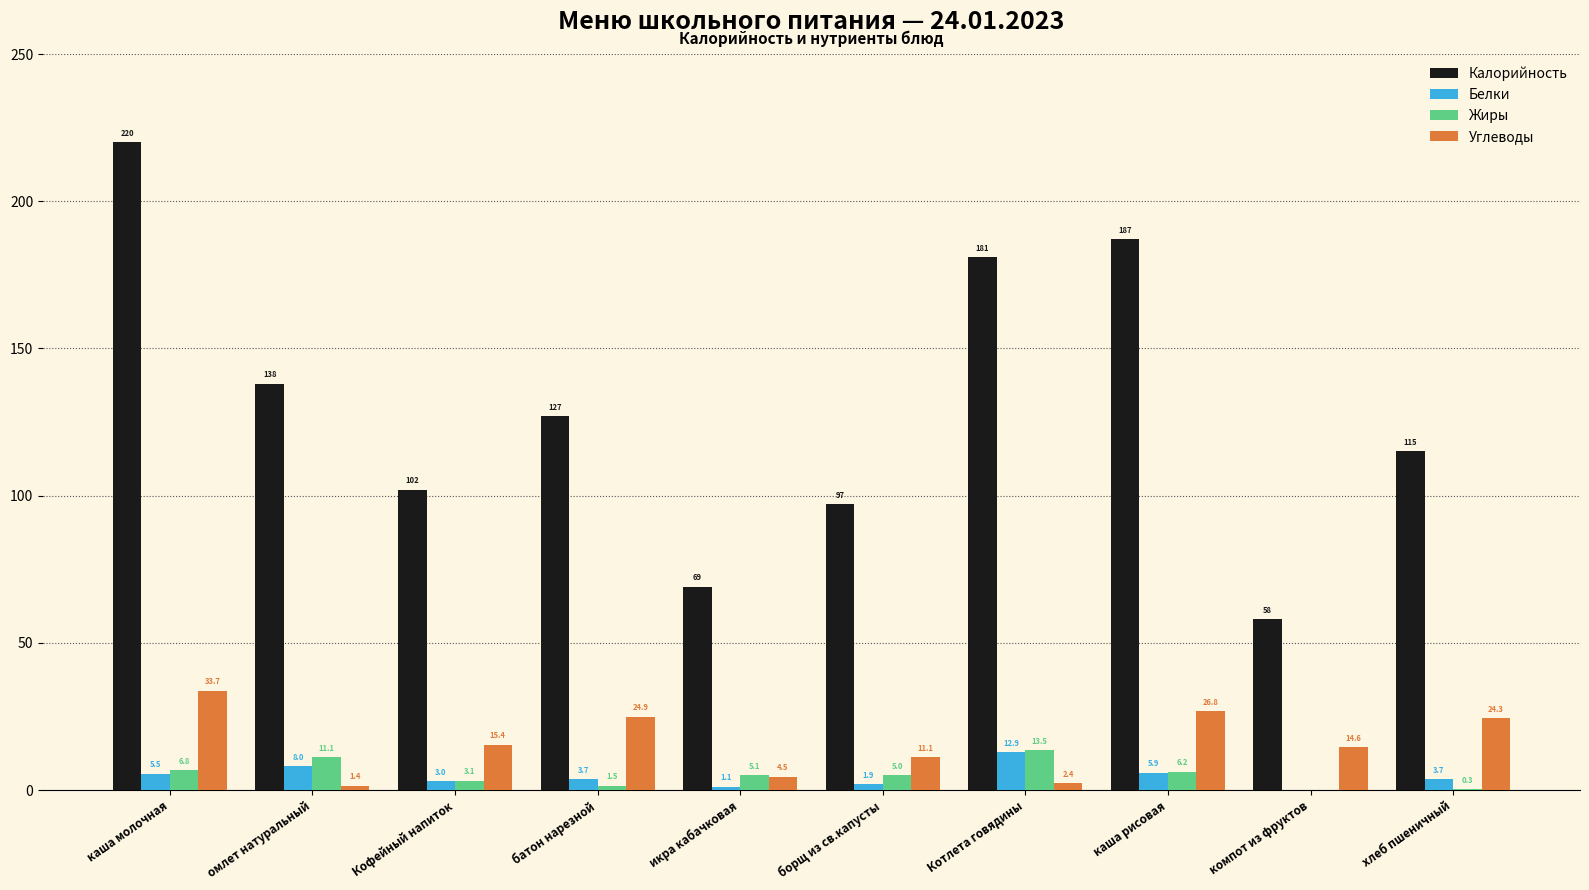

Are the bars grouped side by side (vs. stacked)?

Yes